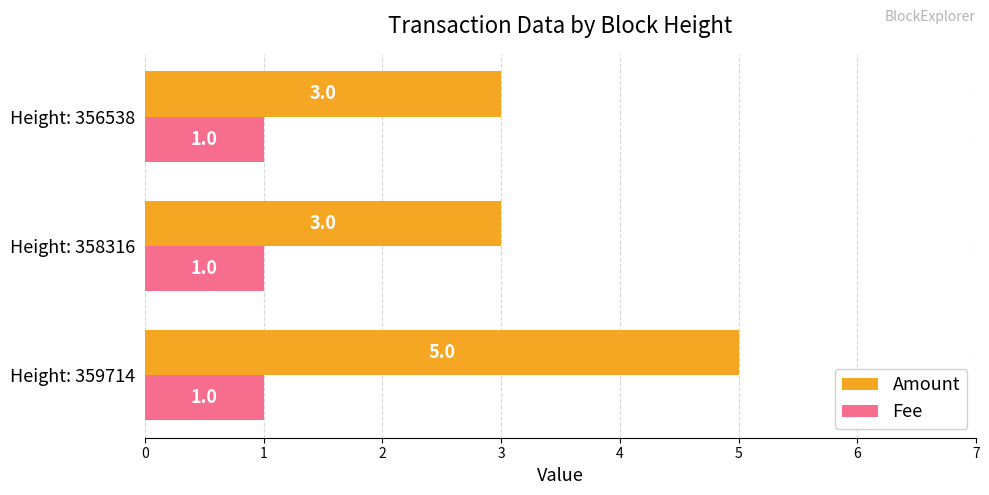

What is the difference between the maximum and minimum values in the Amount series?

2